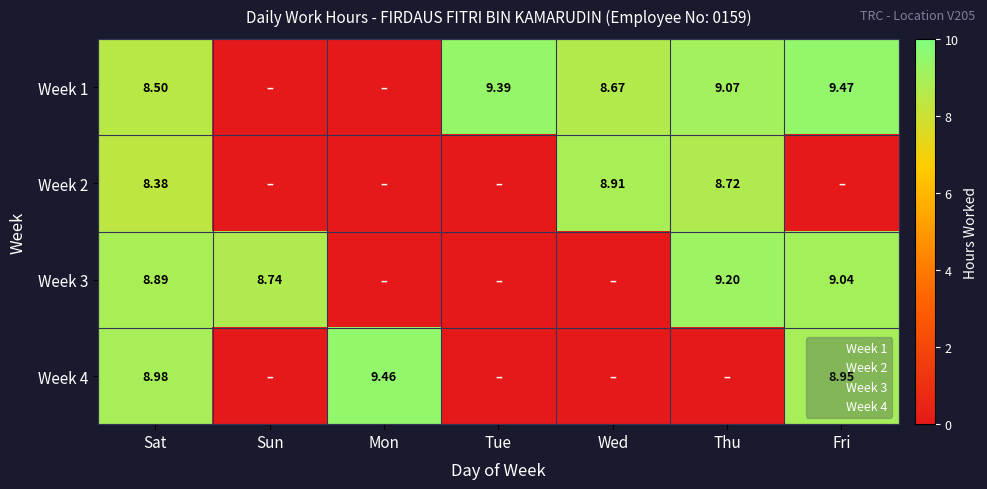

Which label corresponds to the smallest value in the chart?

Sun